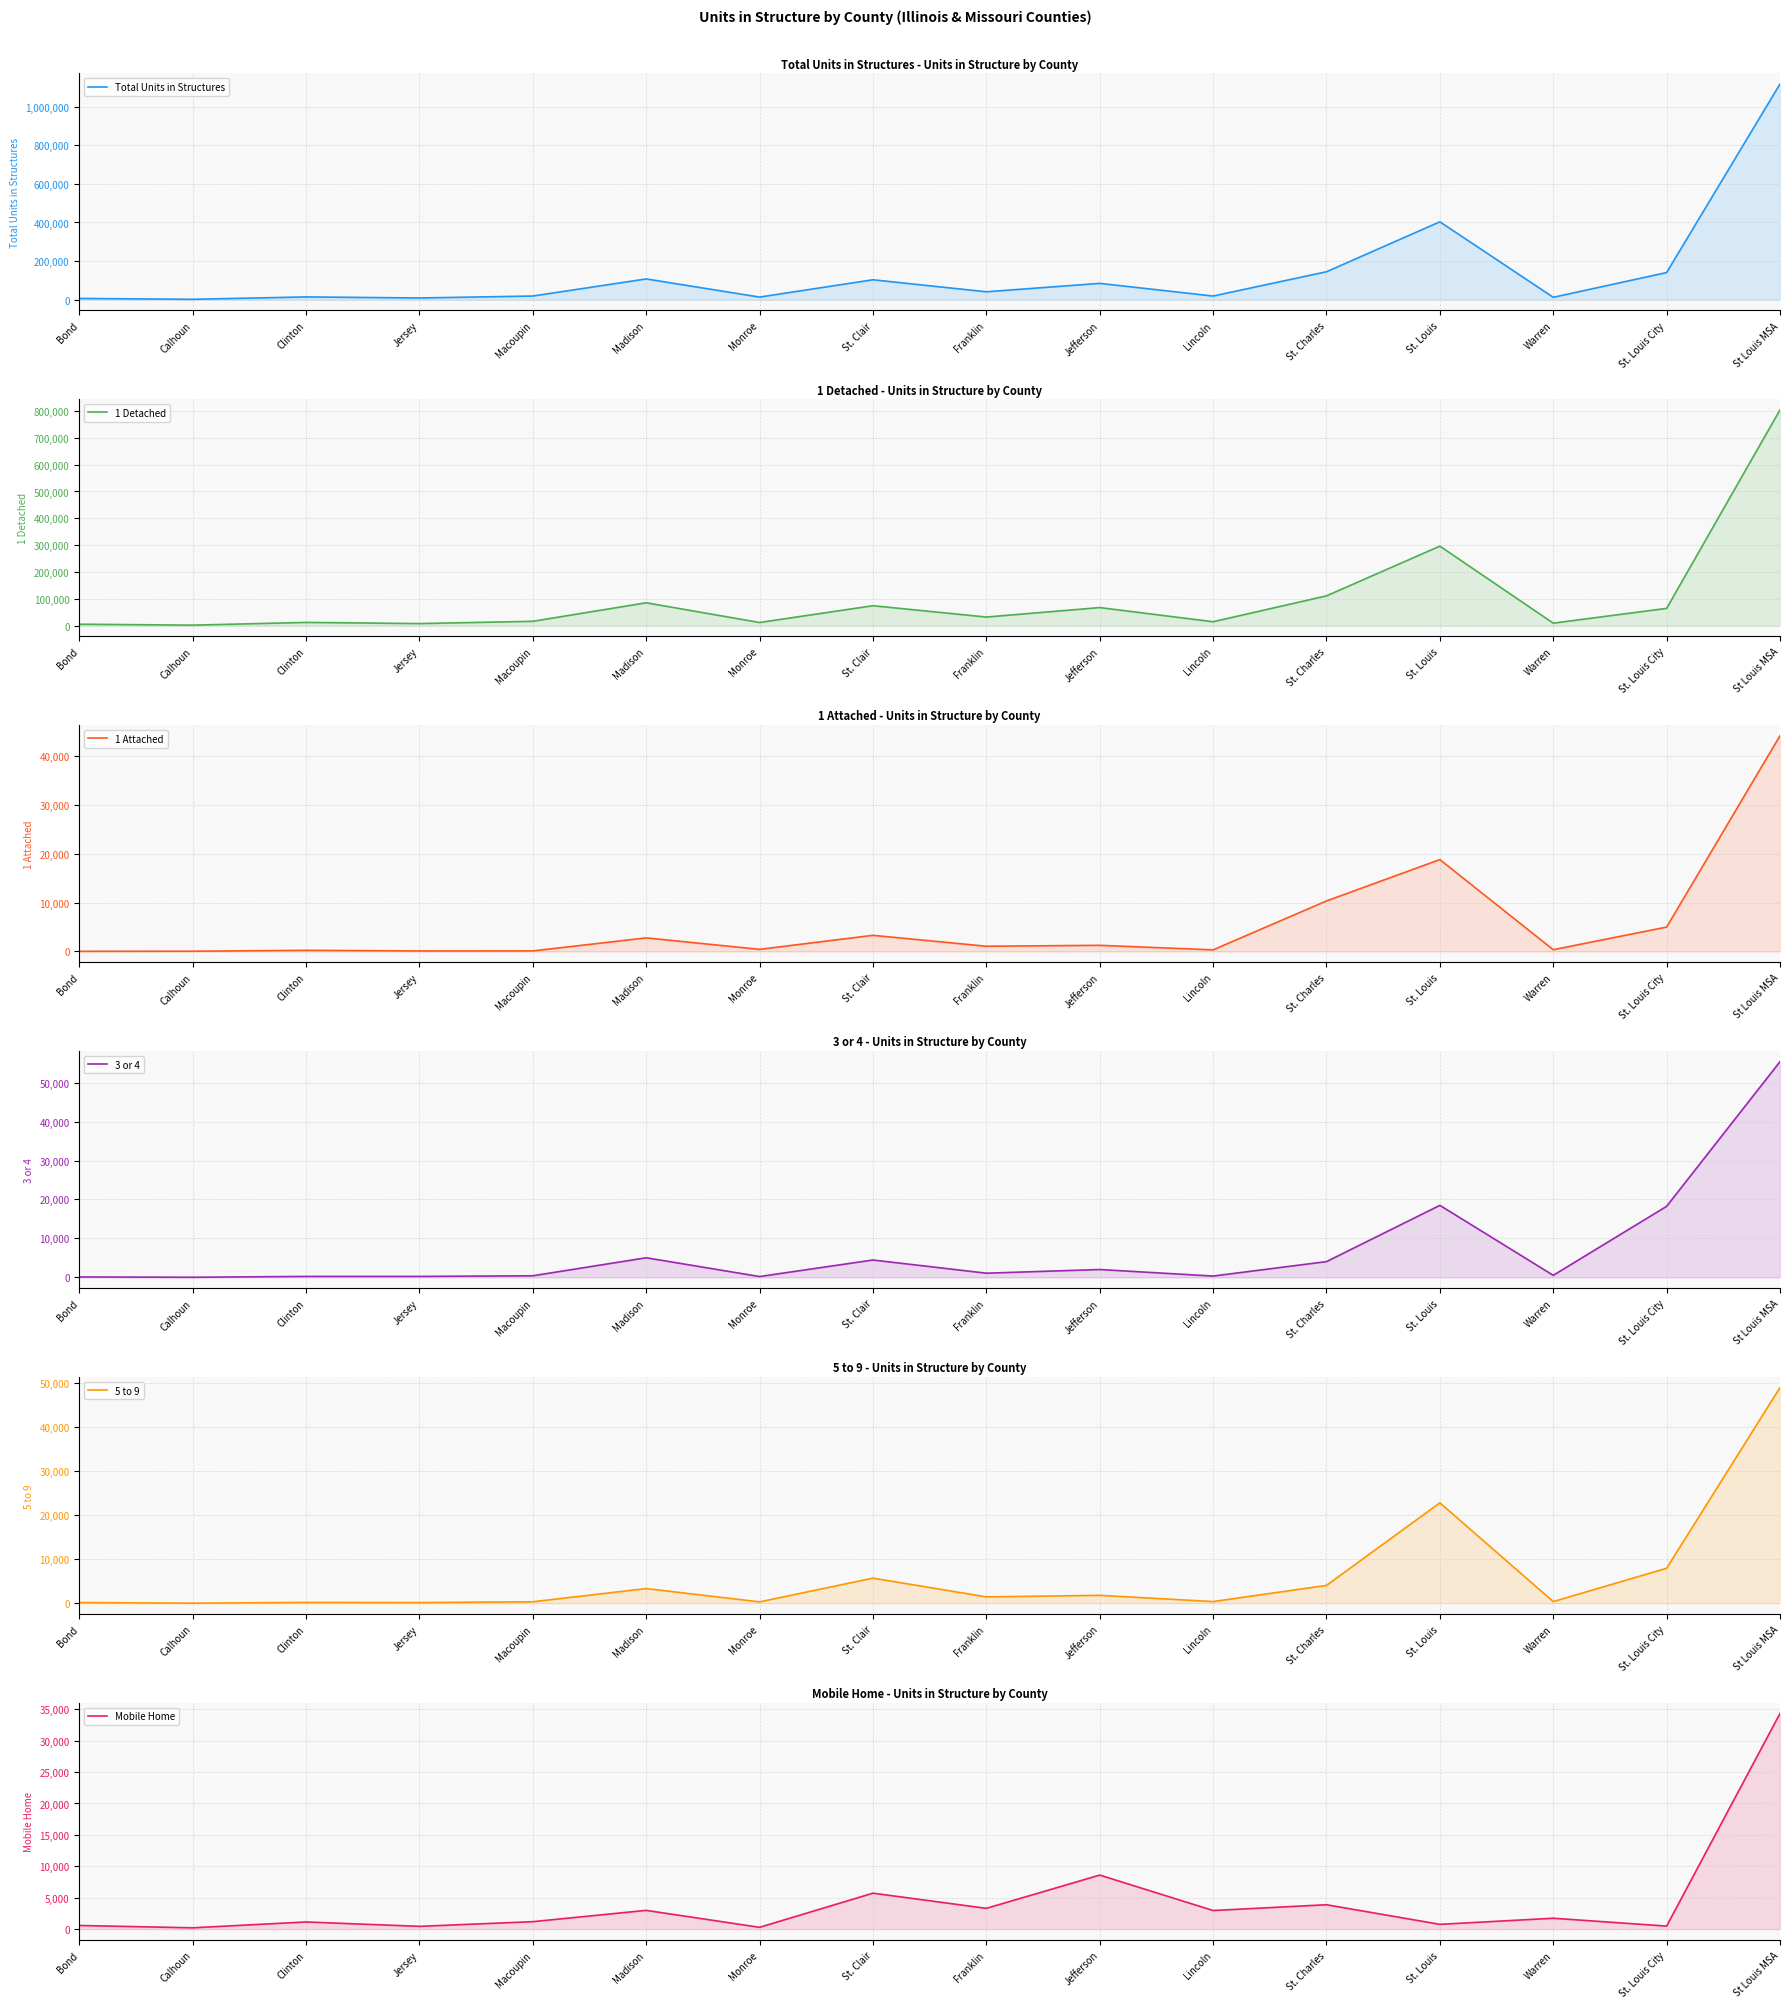

What position from the right is St. Clair?

9